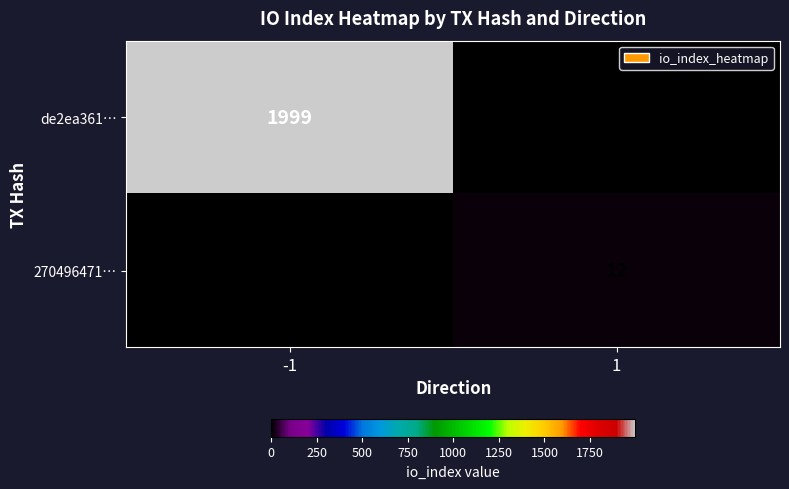

What is the spread (max minus min) of values at 1?

12